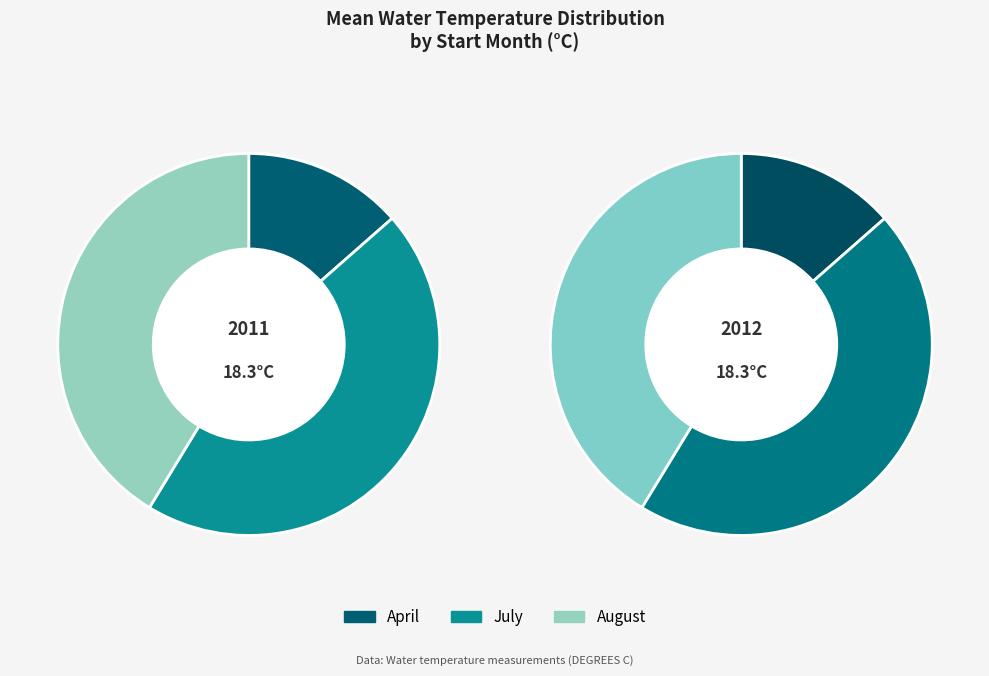

How many slices are in this pie chart?

3